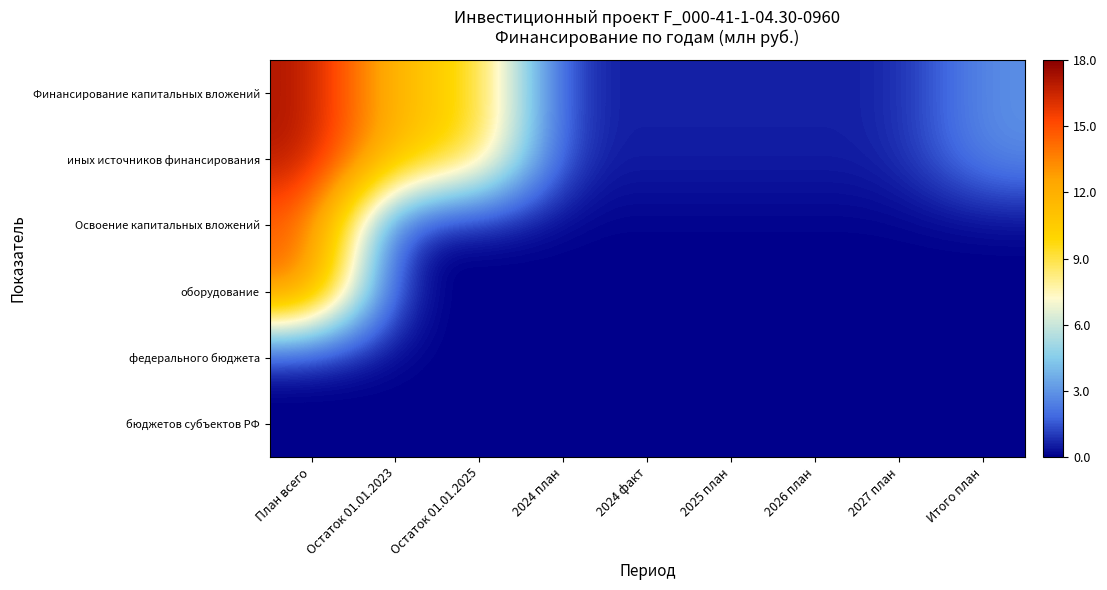

Reading left to right, what are all the values shown in this chart?

Финансирование капитальных вложений: План всего=17.3	Остаток 01.01.2023=11.1	Остаток 01.01.2025=9.9	2024 план=0.6	2024 факт=0.6	2025 план=0.6	2026 план=0.6	2027 план=0.6	Итого план=2.9
иных источников финансирования: План всего=17.3	Остаток 01.01.2023=11.1	Остаток 01.01.2025=9.9	2024 план=0.6	2024 факт=0.6	2025 план=0.6	2026 план=0.6	2027 план=0.6	Итого план=2.9
Освоение капитальных вложений: План всего=14.6	Остаток 01.01.2023=0.0	Остаток 01.01.2025=0.0	2024 план=0.0	2024 факт=0.0	2025 план=0.0	2026 план=0.0	2027 план=0.0	Итого план=0.0
оборудование: План всего=14.6	Остаток 01.01.2023=0.0	Остаток 01.01.2025=0.0	2024 план=0.0	2024 факт=0.0	2025 план=0.0	2026 план=0.0	2027 план=0.0	Итого план=0.0
федерального бюджета: План всего=0.0	Остаток 01.01.2023=0.0	Остаток 01.01.2025=0.0	2024 план=0.0	2024 факт=0.0	2025 план=0.0	2026 план=0.0	2027 план=0.0	Итого план=0.0
бюджетов субъектов РФ: План всего=0.0	Остаток 01.01.2023=0.0	Остаток 01.01.2025=0.0	2024 план=0.0	2024 факт=0.0	2025 план=0.0	2026 план=0.0	2027 план=0.0	Итого план=0.0